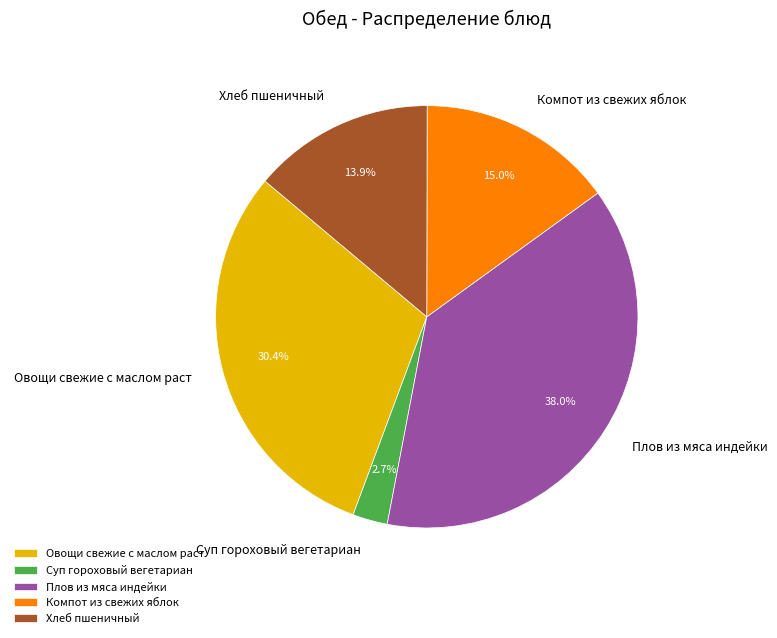

Which category has the biggest portion of the pie?

Плов из мяса индейки